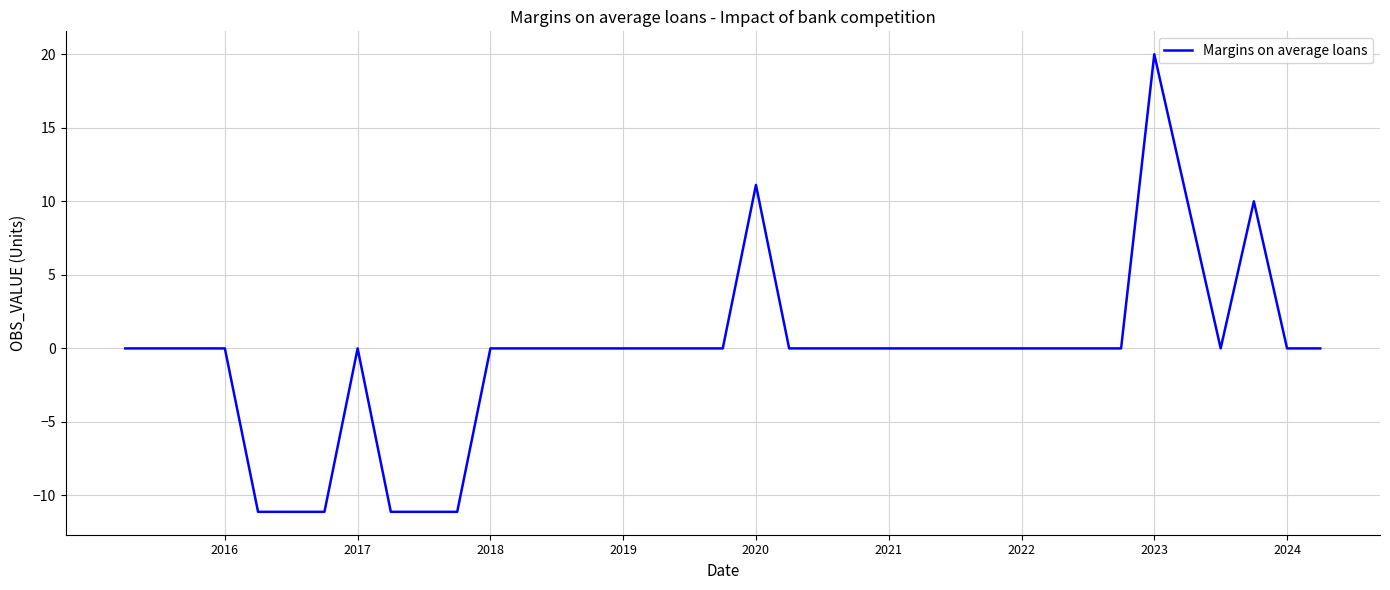

What is the minimum value shown in the chart?

-11.1